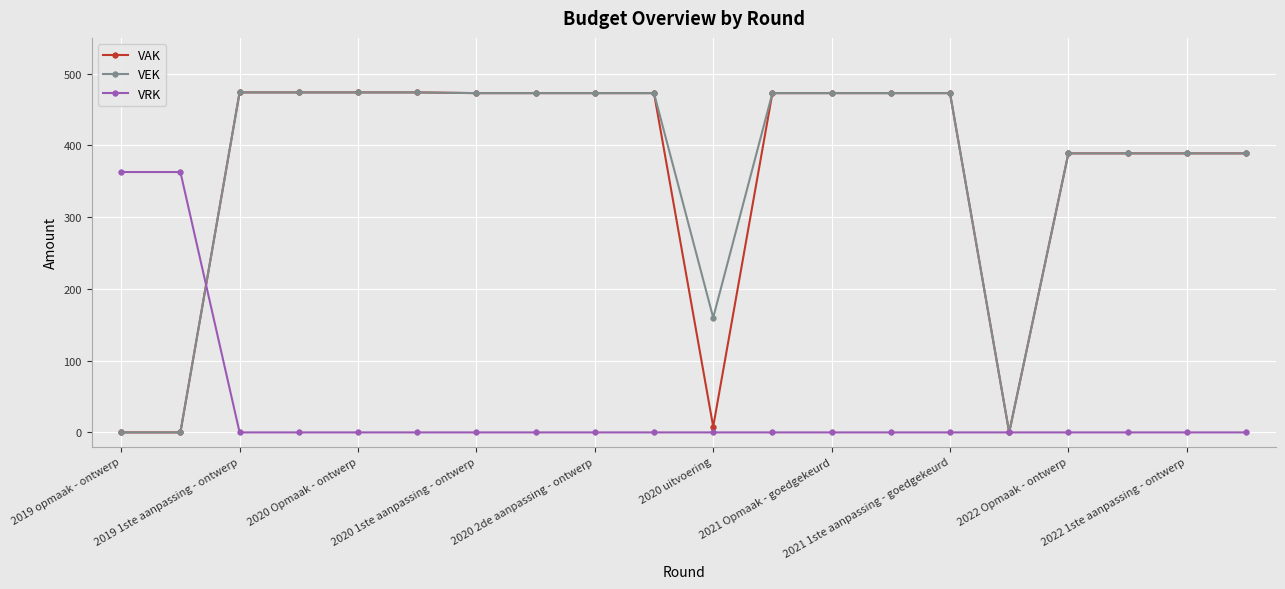

What is the value of the VEK point at the 20th from the left?

389